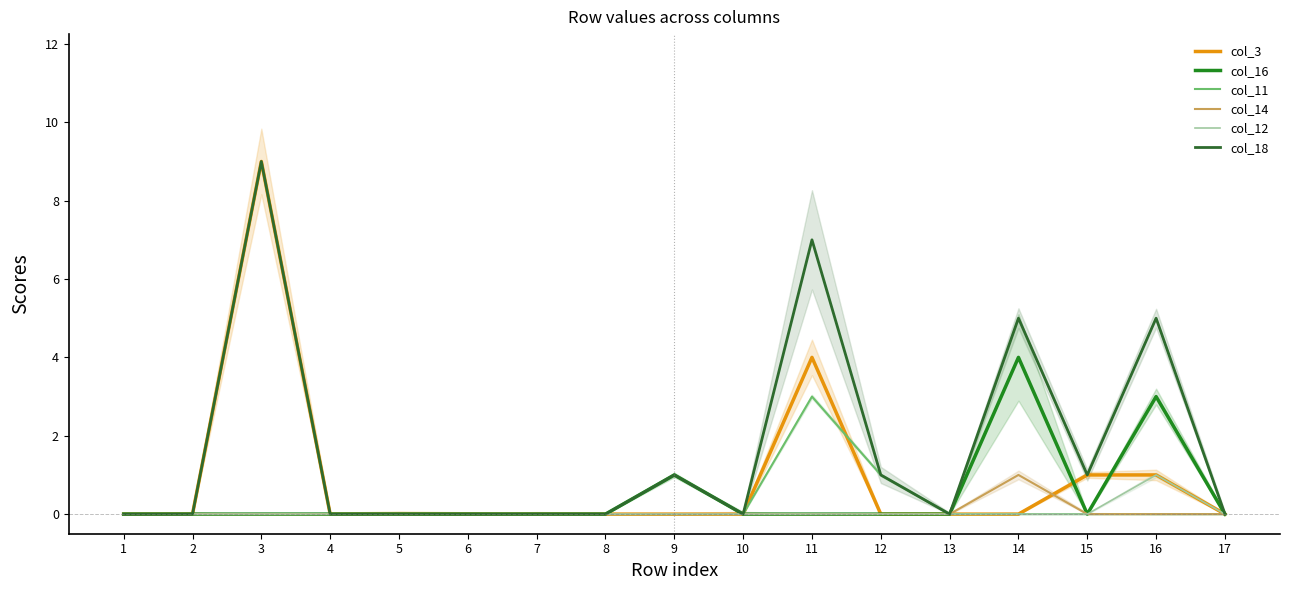

Which label corresponds to the smallest value in the chart?

1